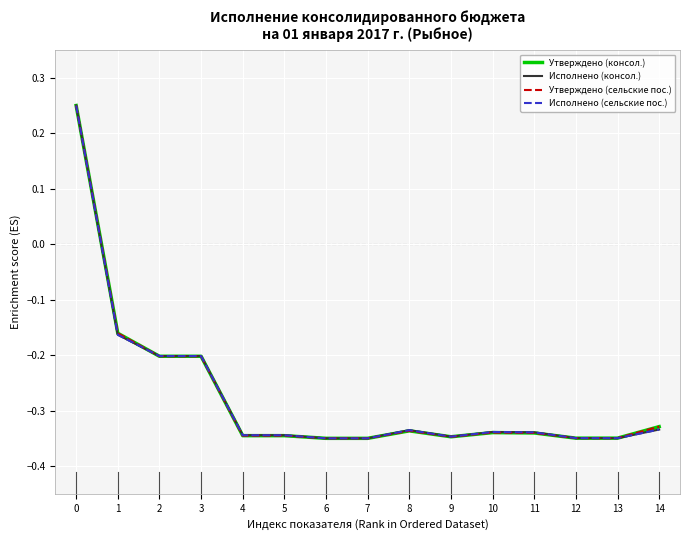

Between which two adjacent categories do Утверждено (консол.) and Исполнено (консол.) first intersect?

1 and 2